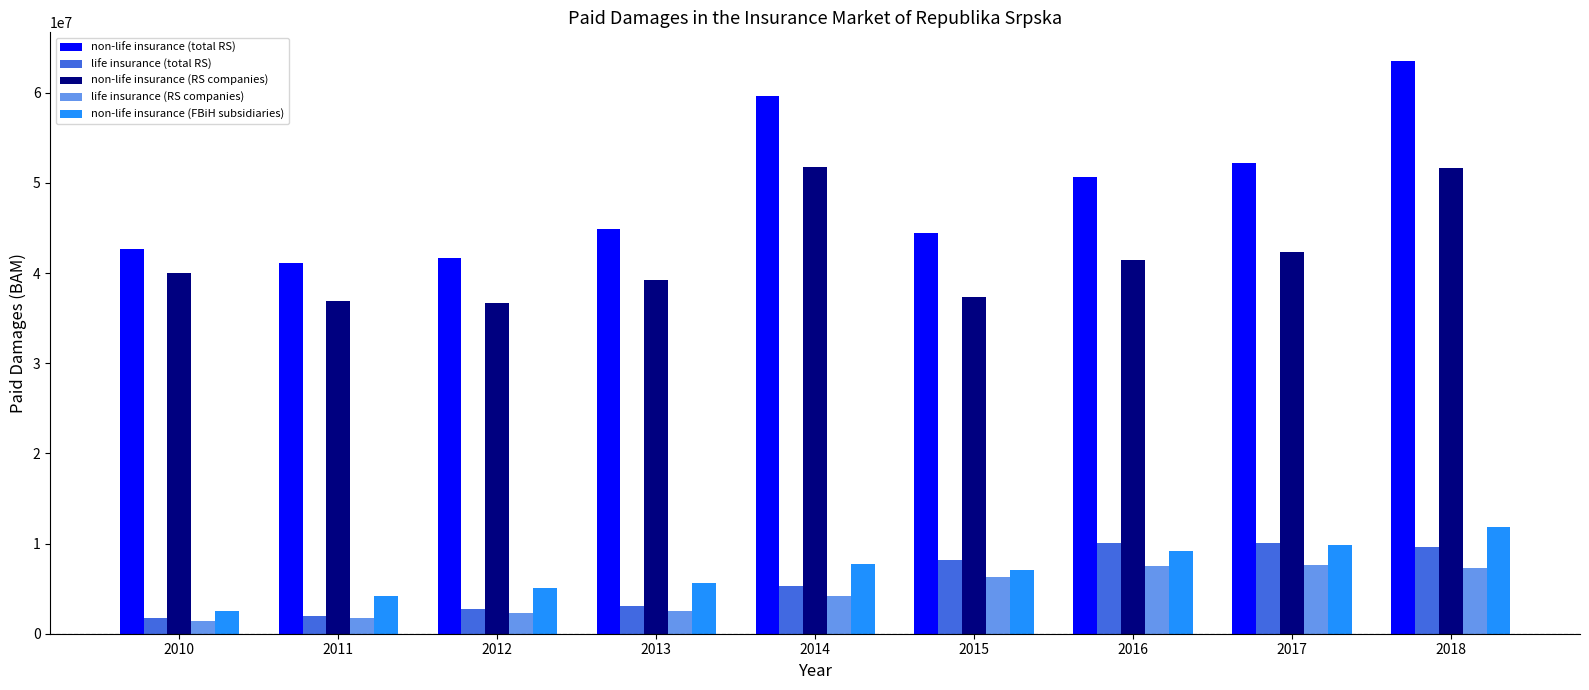

What is the difference between the non-life insurance (total RS) values at 2013 and 2012?

3172662.0